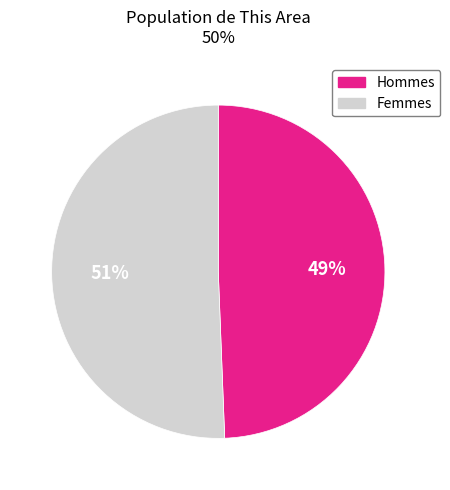

Is there a majority slice in this chart?

Yes